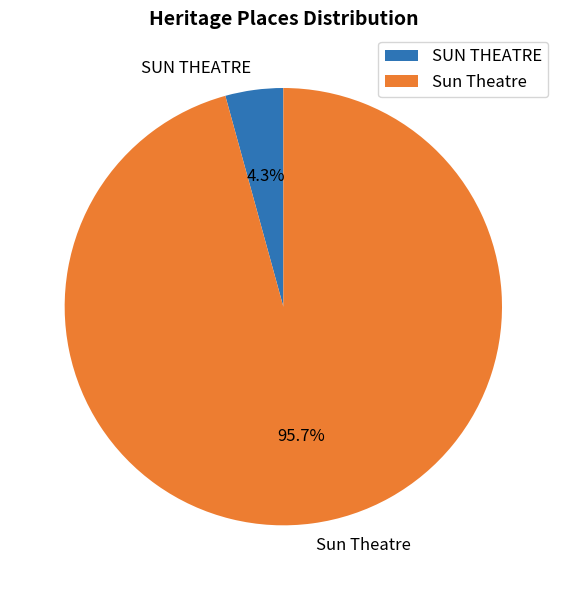

Does any single category account for the majority?

Yes